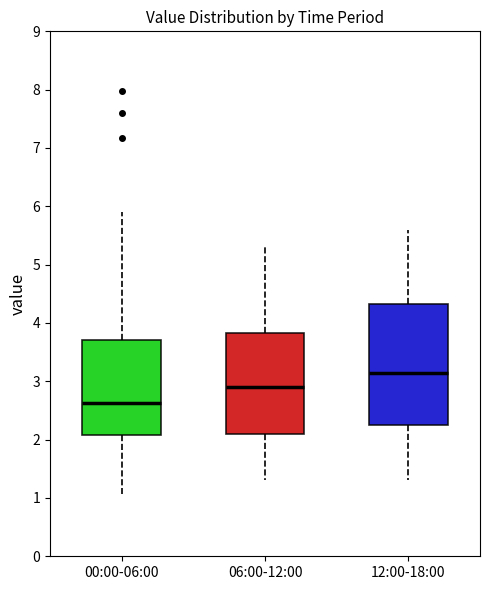

Where is the upper edge of the box for 12:00-18:00 on the y-axis? The values are not printed on the chart, so give them approximately, as read against the axis.

4.3